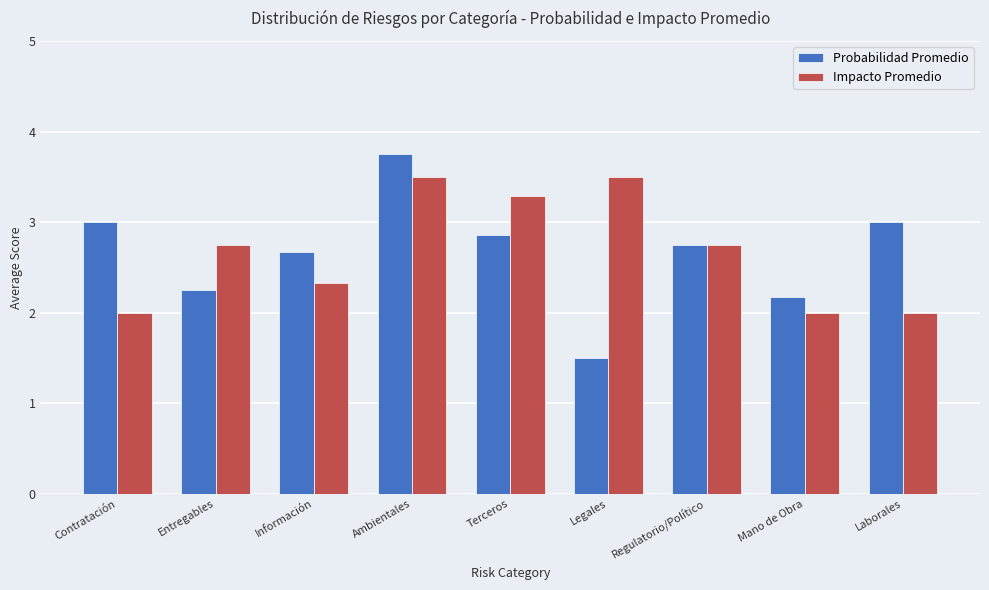

Rank the series at Legales from highest to lowest value.

Impacto Promedio, Probabilidad Promedio